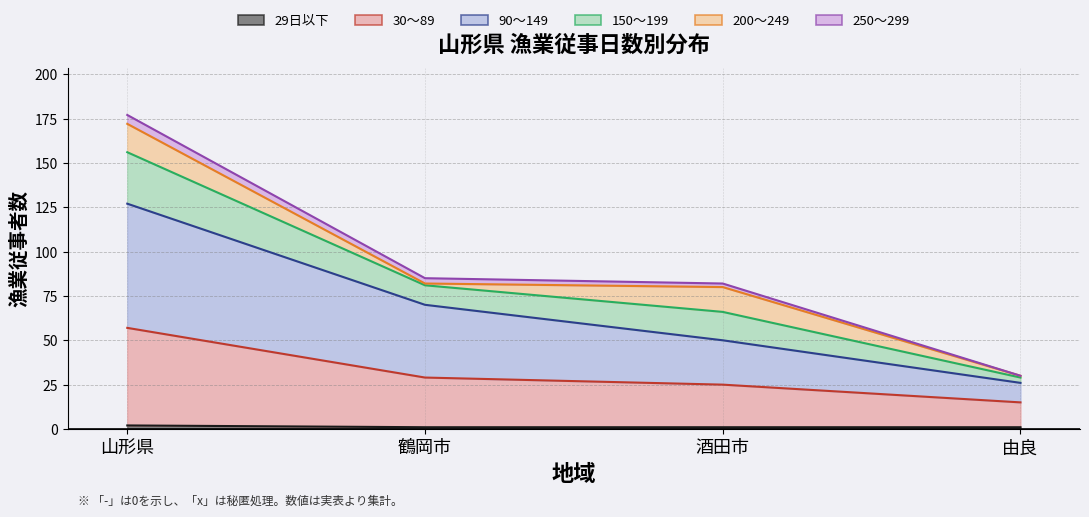

What is the minimum value shown in the chart?

1